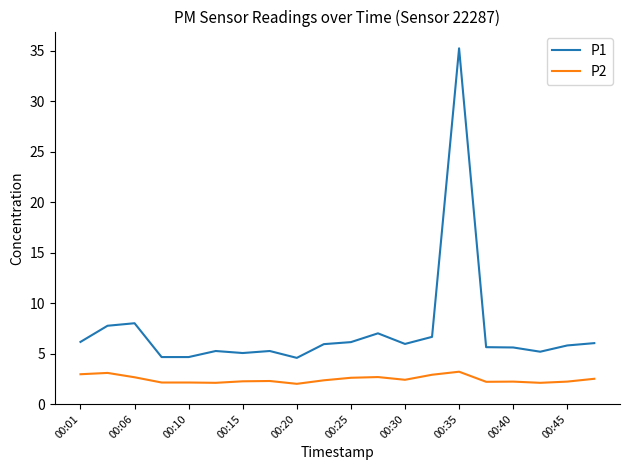

What is the smallest value displayed?

2.0